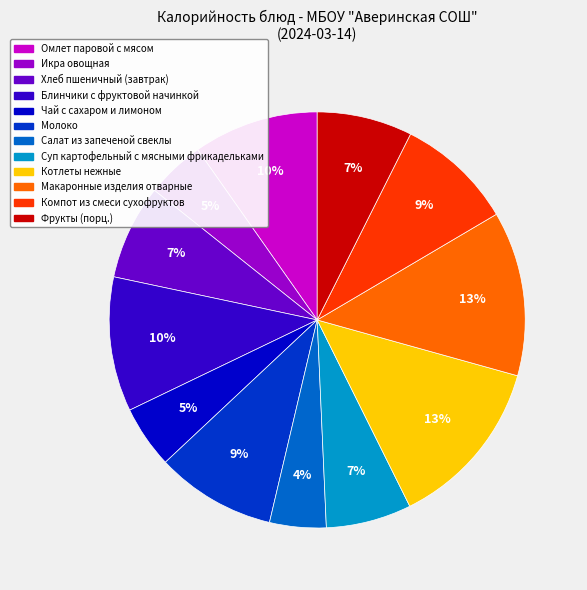

To the nearest percent, what portion does Суп картофельный с мясными фрикадельками represent?

7%